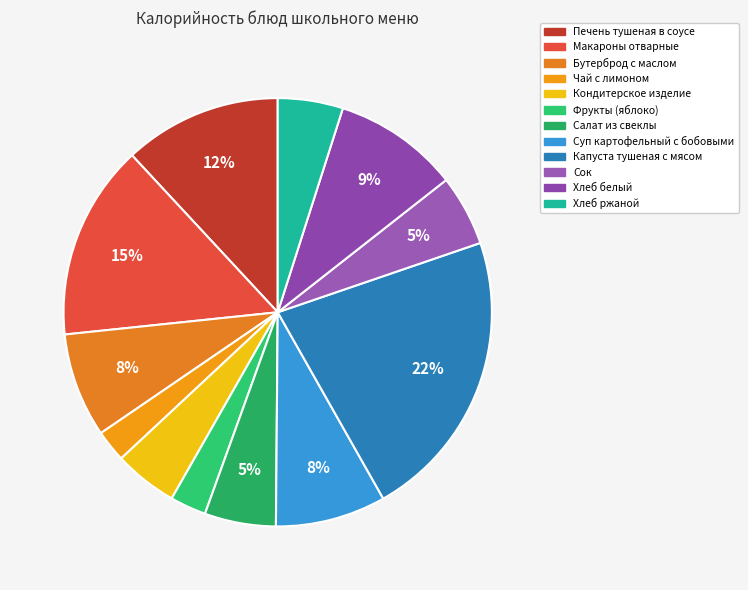

Which category has the biggest portion of the pie?

Капуста тушеная с мясом